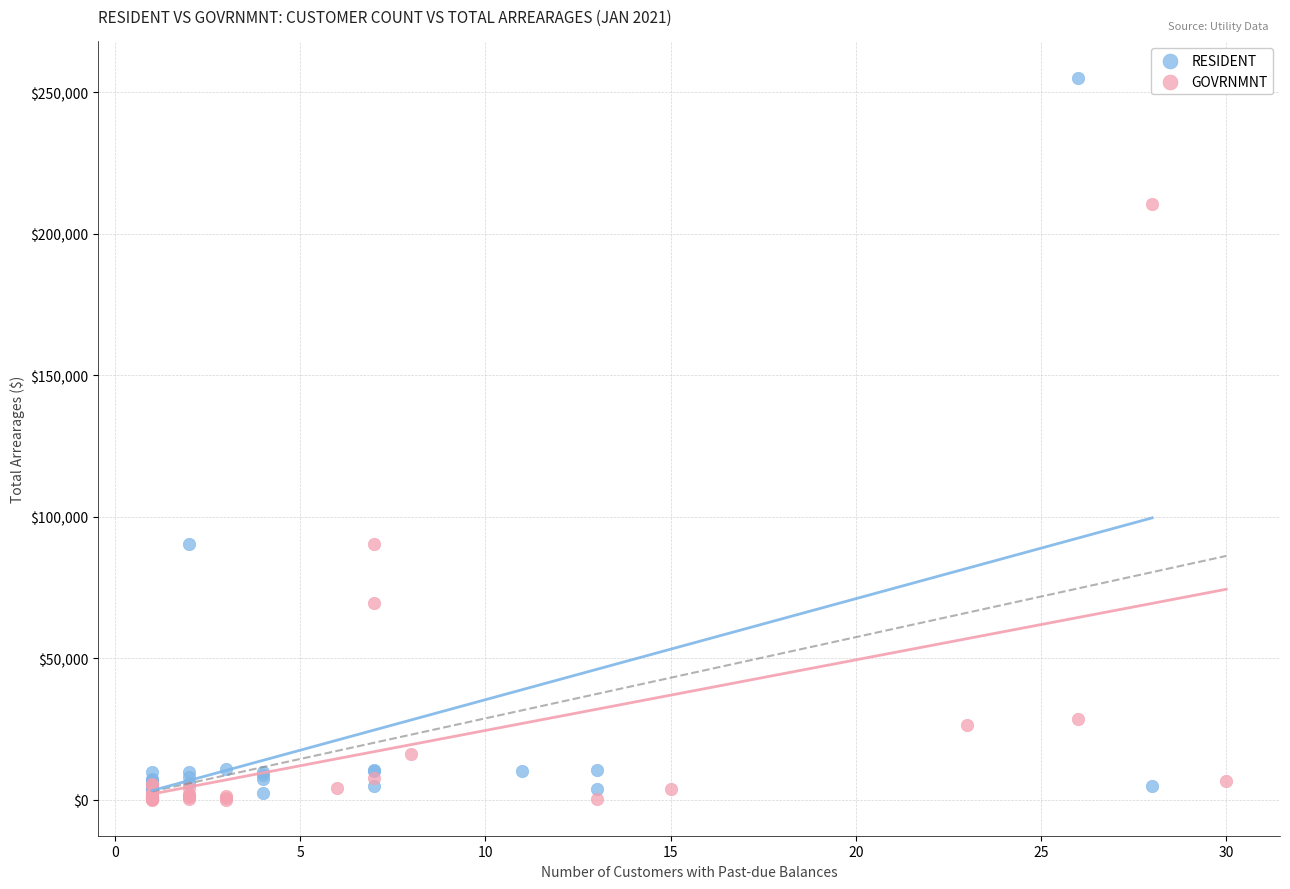

What are all the series names shown in the legend?

RESIDENT, GOVRNMNT